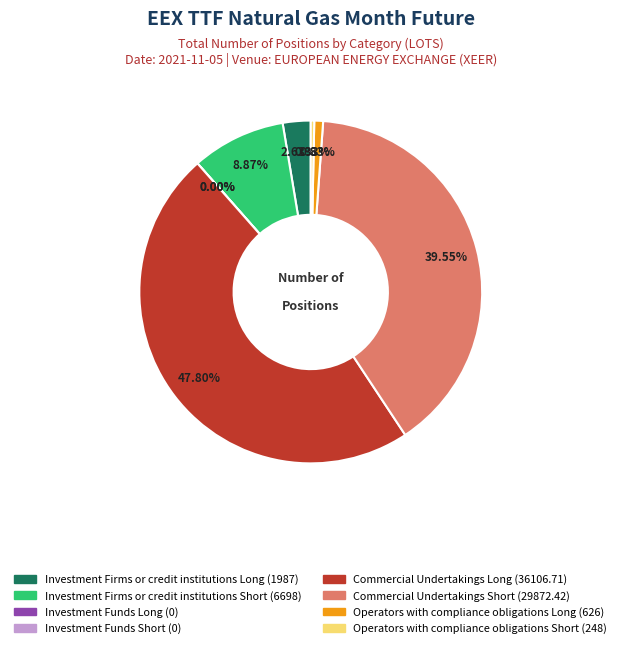

What is the change in value from Investment Firms or credit institutions Long to Investment Funds Short?

-1987.0